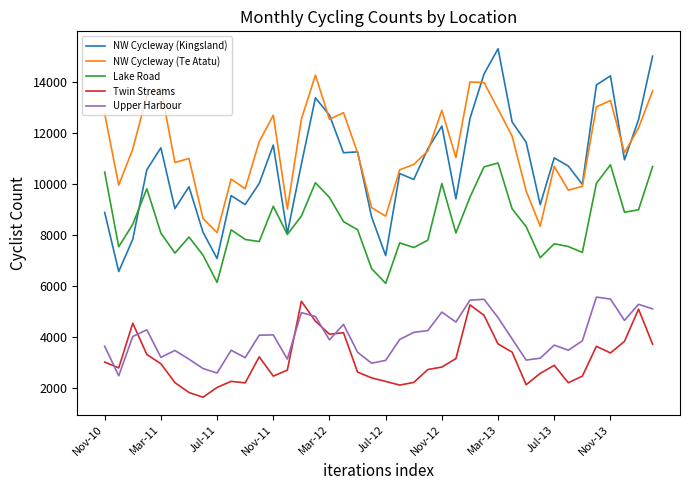

Which series has the largest total across all categories?

NW Cycleway (Te Atatu)